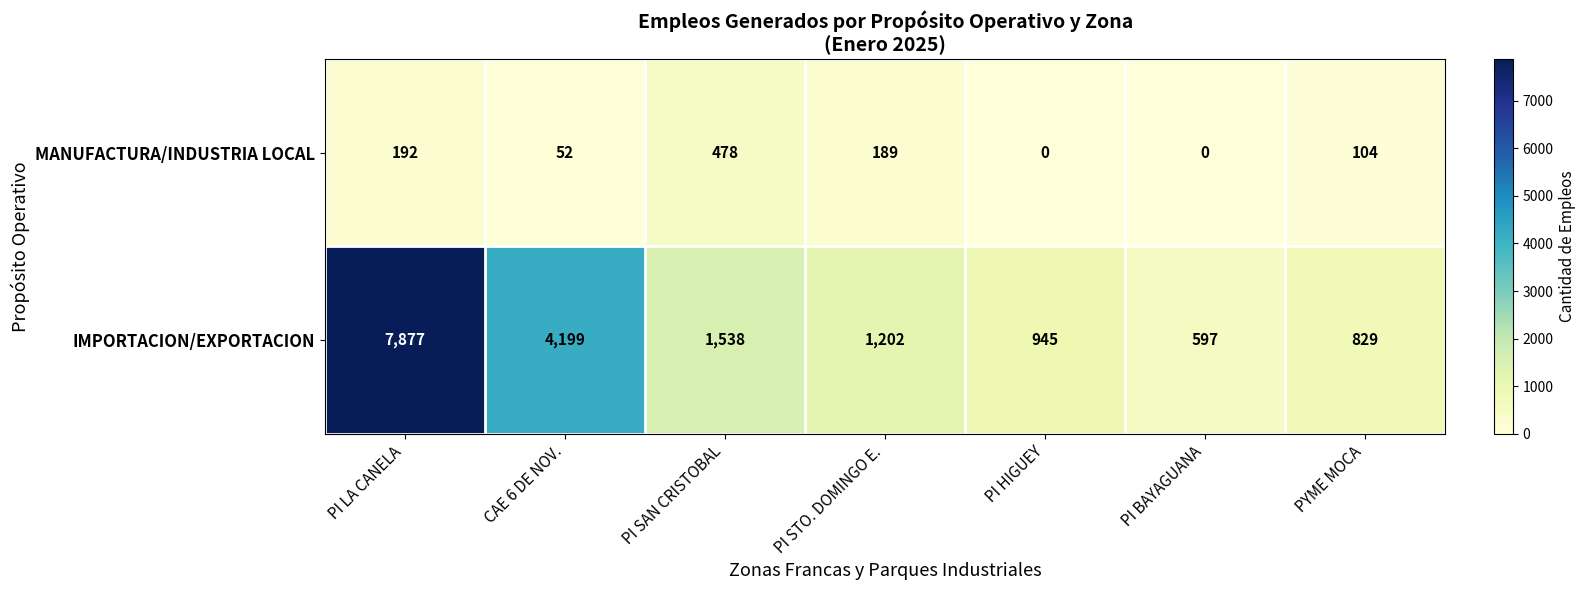

What is the total value across all series at PI HIGUEY?

945